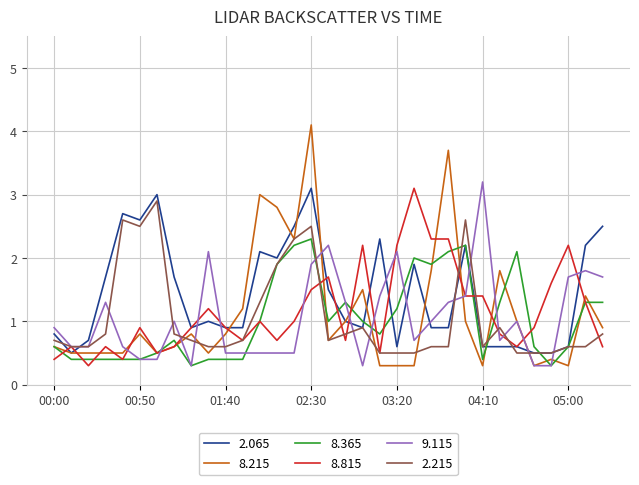

Which series has the largest total across all categories?

2.065